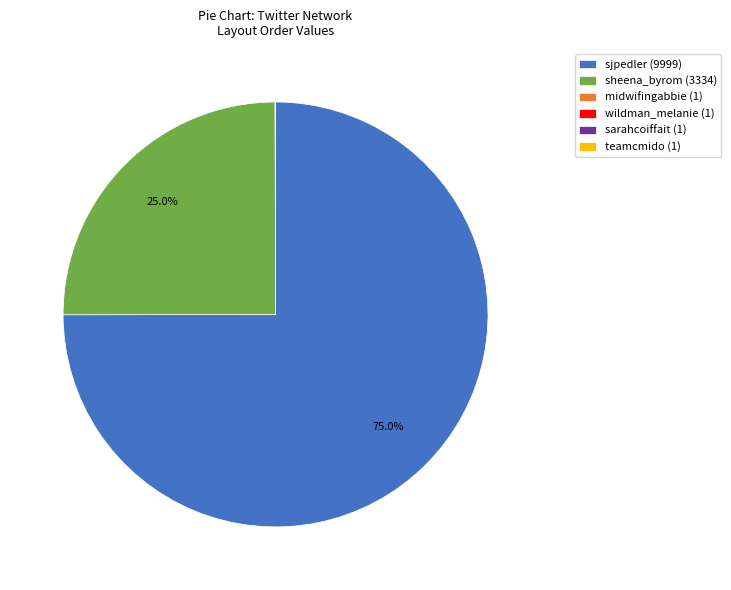

What is the largest slice in the pie chart?

sjpedler (9999)